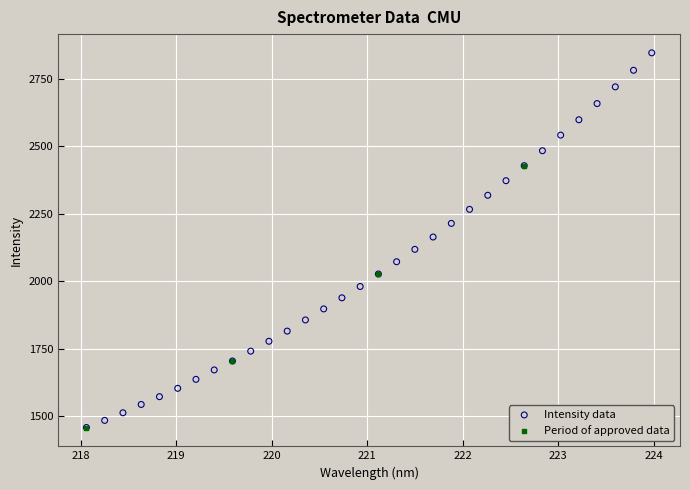

Which series contains the highest Y value?

Intensity data